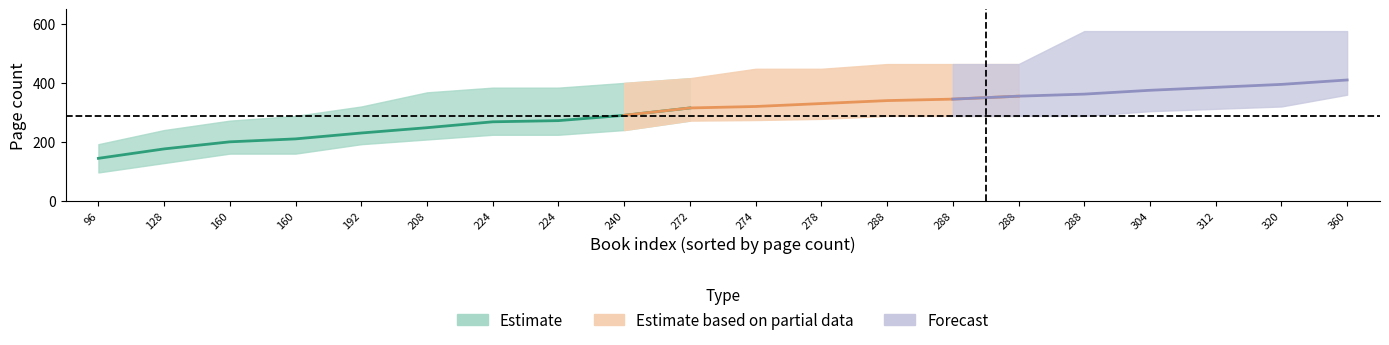

At which label is pageCount_mid closest to 277?

224